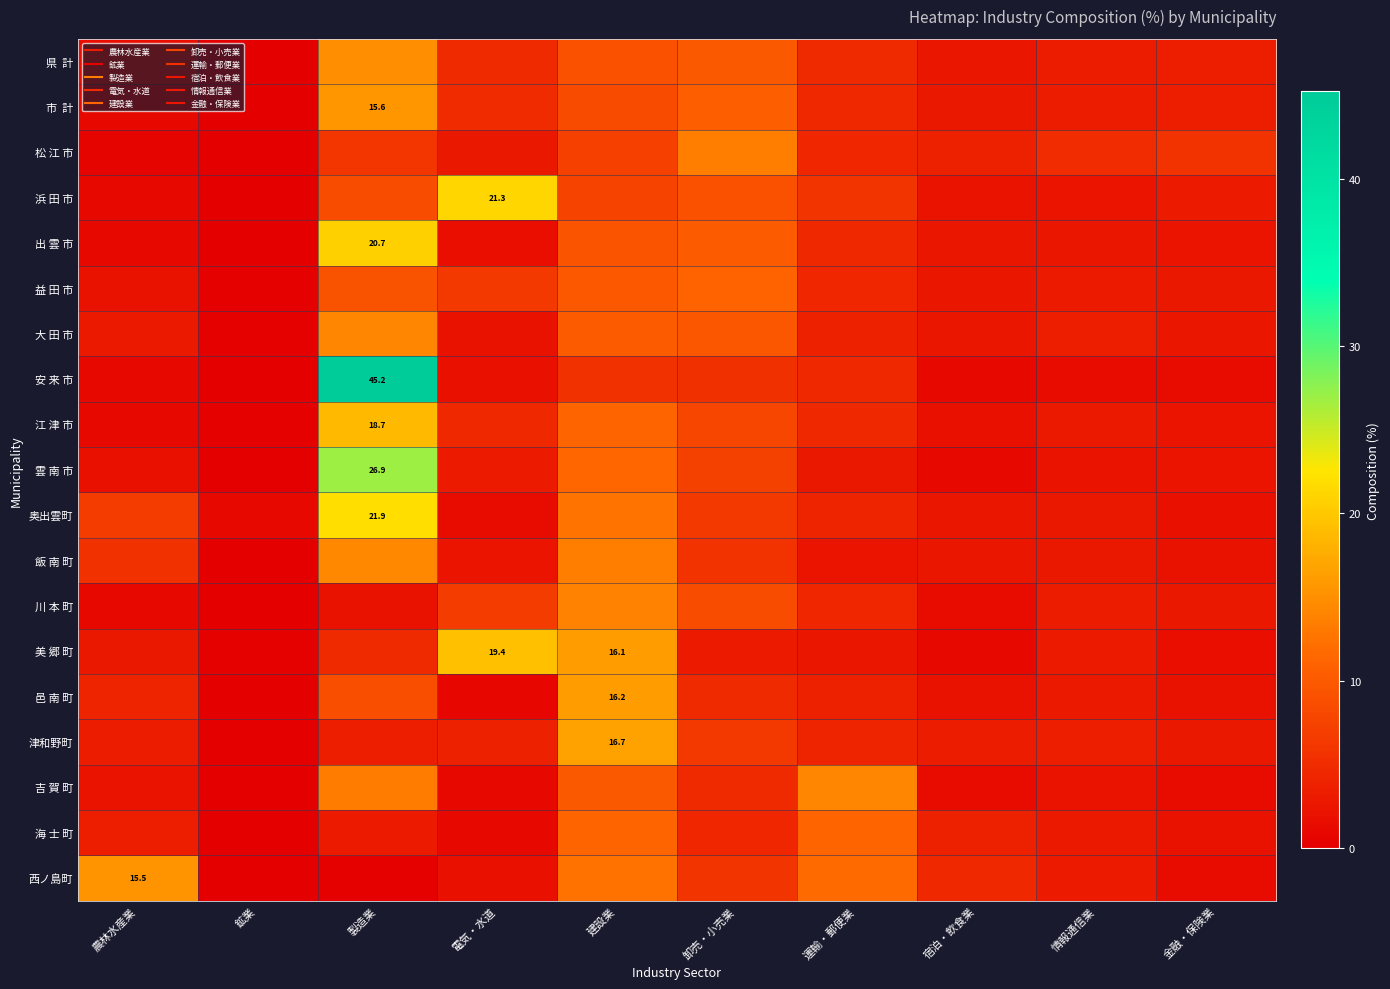

What is the total value across all series at 金融・保険業?

47.7